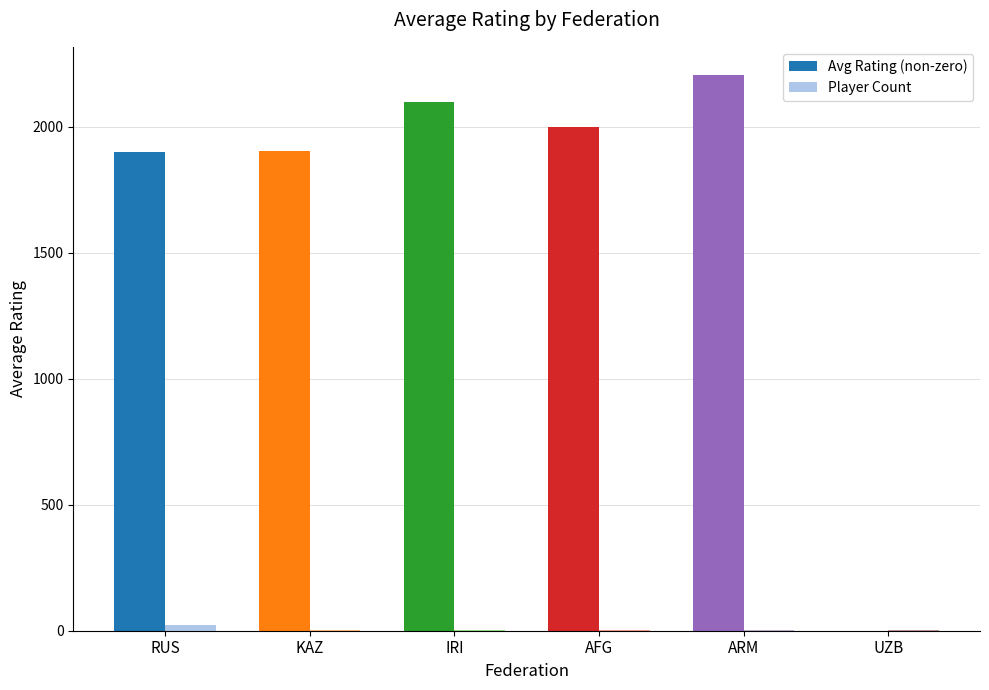

Which category has the highest value across all series?

ARM